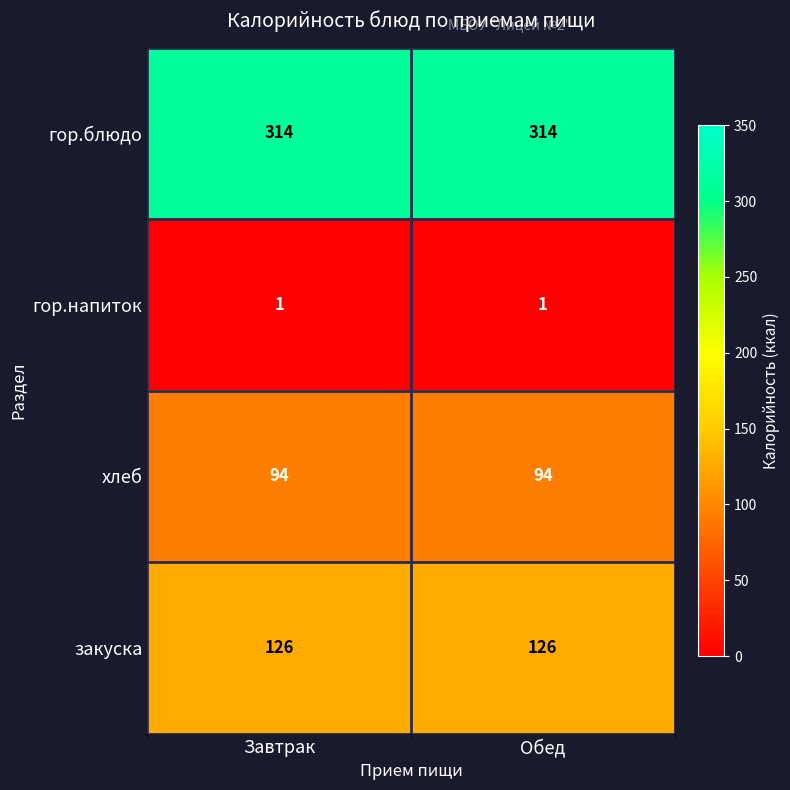

The value of гор.напиток at Завтрак is 0. True or false?

False